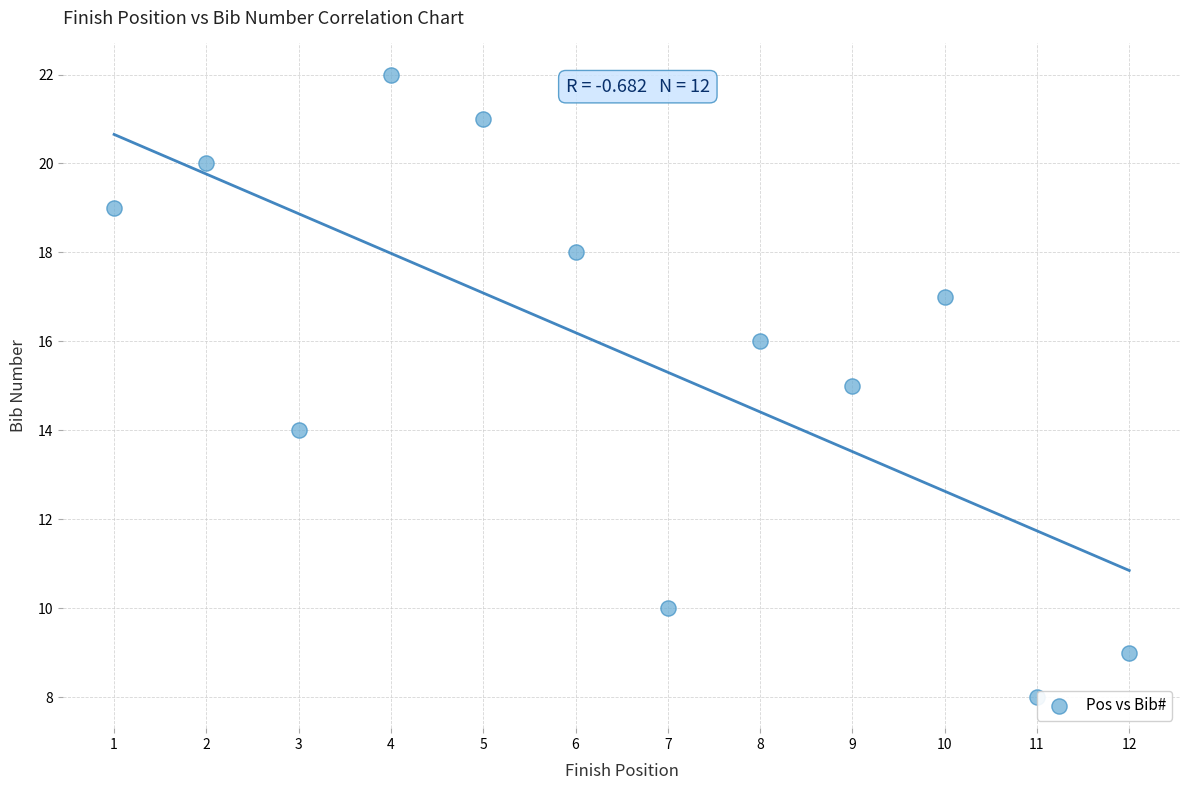

What is the average X value?

6